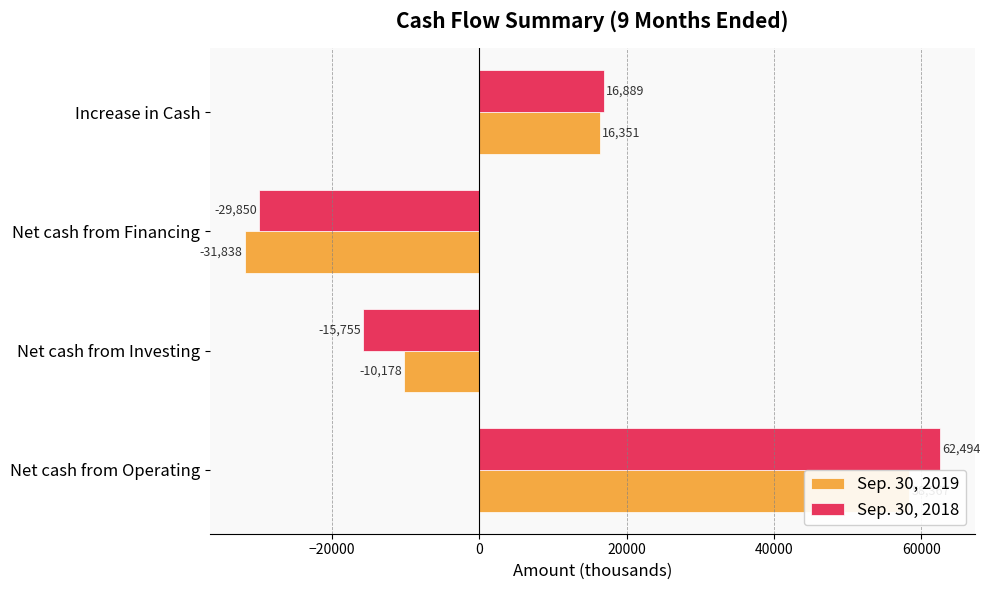

Reading left to right, extract all data points from this chart.

Sep. 30, 2019: 58367	-10178	-31838	16351
Sep. 30, 2018: 62494	-15755	-29850	16889